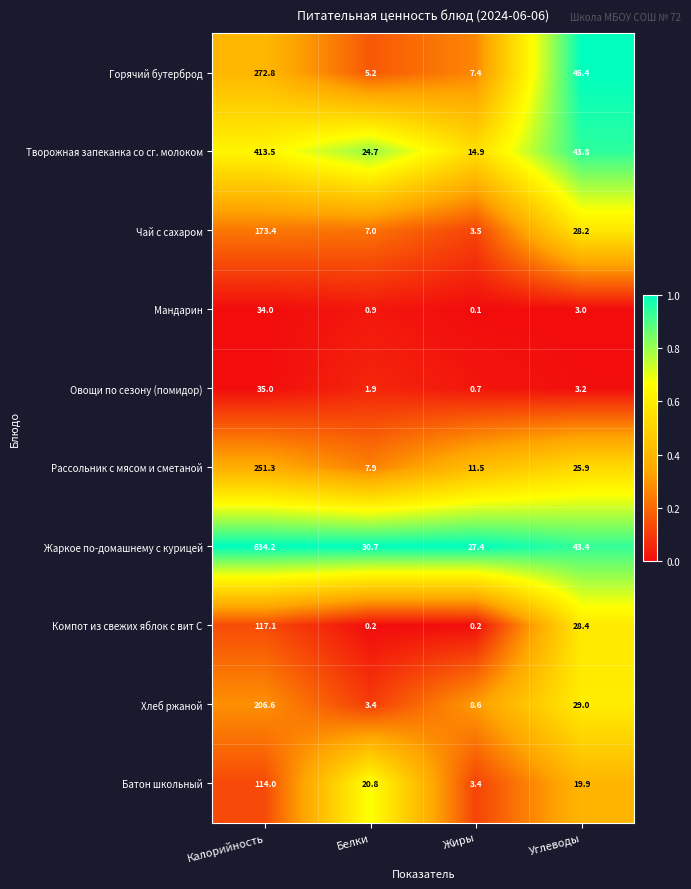

What is the difference between the maximum and minimum values in the Мандарин series?

33.9